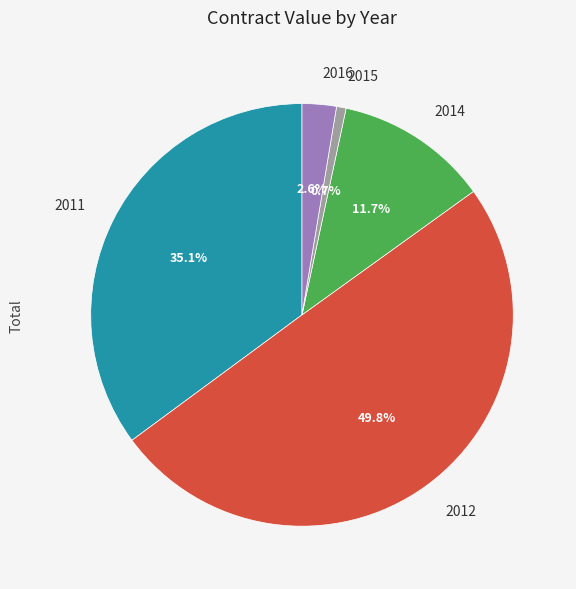

Which category has the smallest portion of the pie?

2015